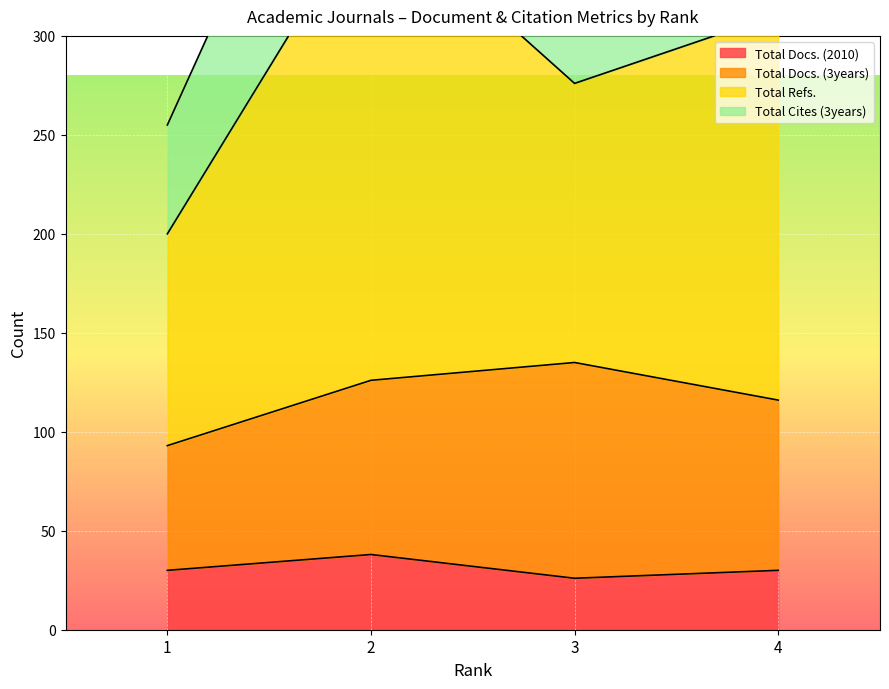

Which series has the largest total across all categories?

Total Refs.